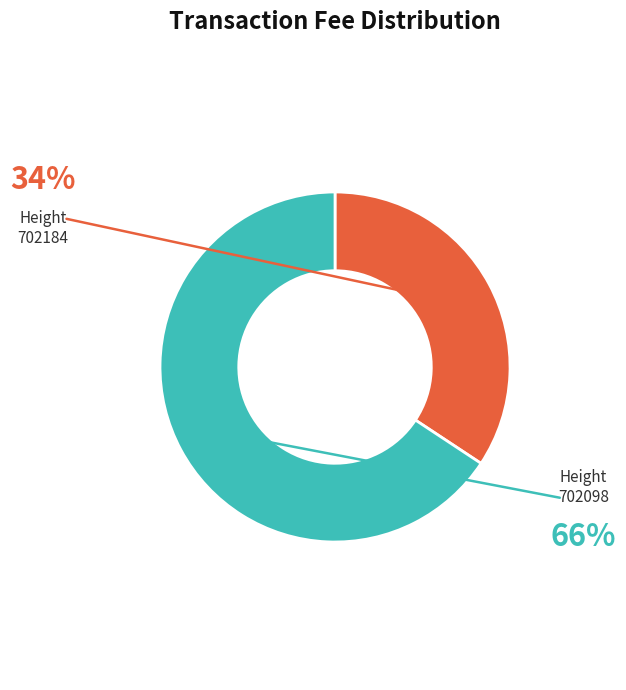

Is there any slice that represents more than half of the pie?

Yes